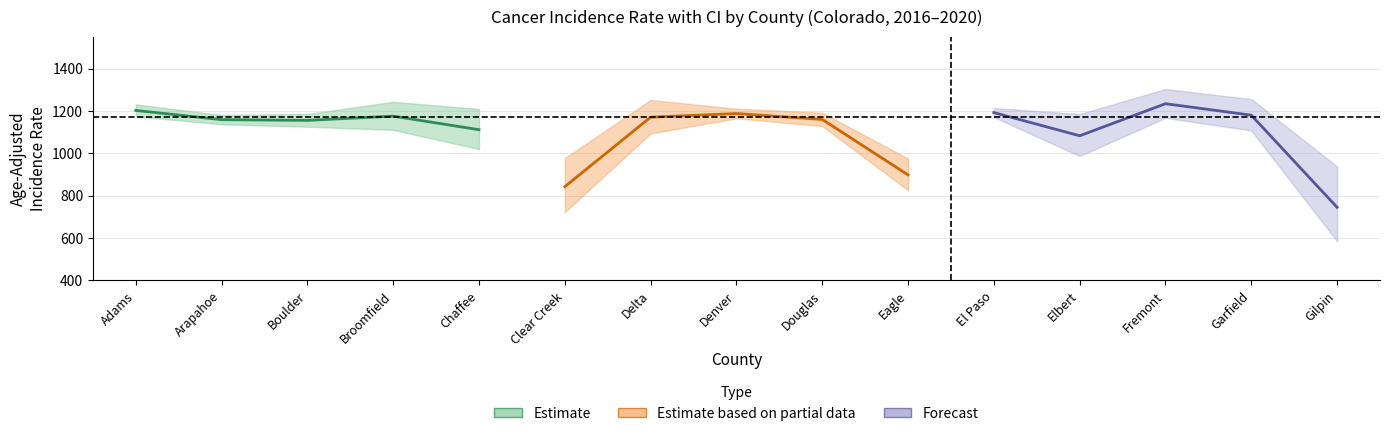

What value does the lower_ci series have at Delta?

1093.7